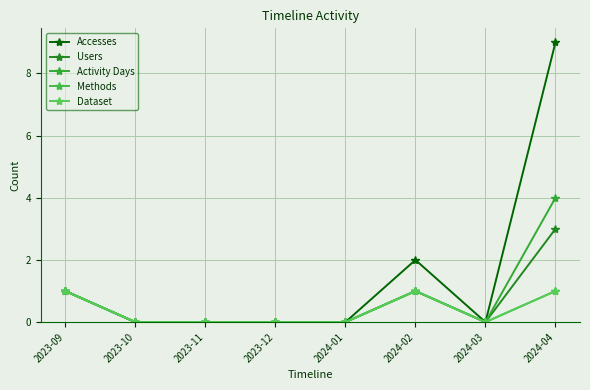

True or false: Accesses and Users cross at least once.

False